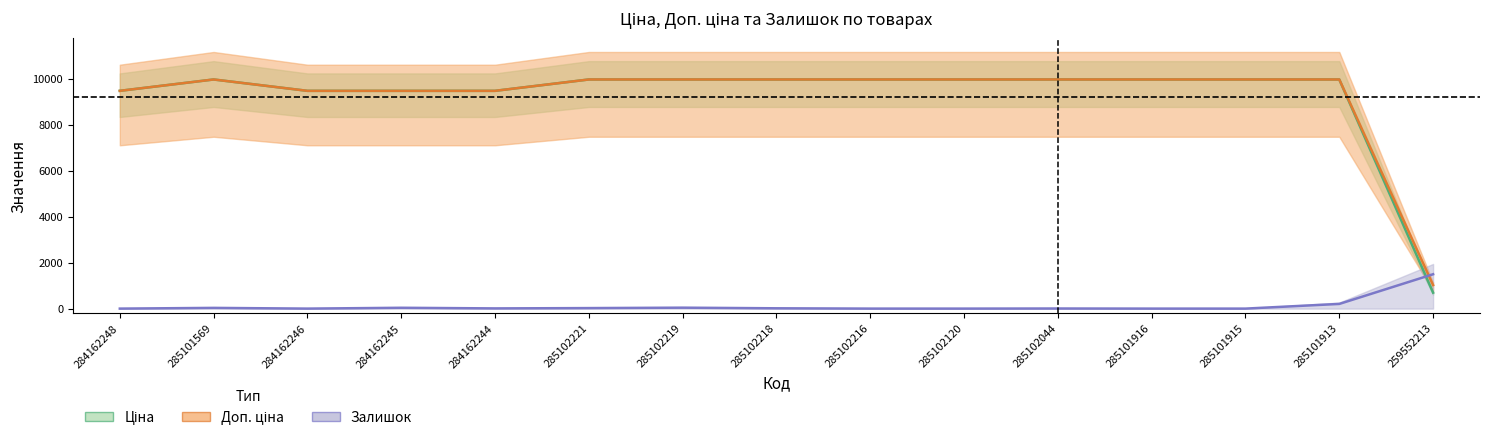

Where is the first local maximum for Залишок?

285101569